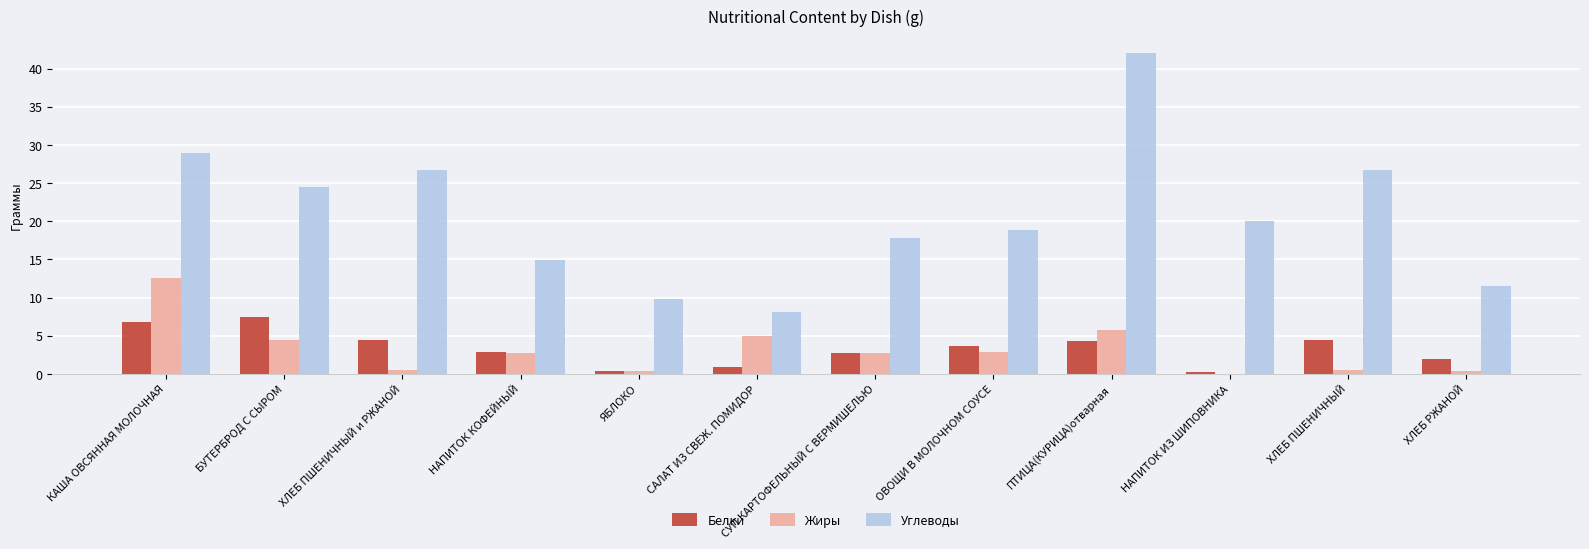

What value does the Углеводы series have at СУП КАРТОФЕЛЬНЫЙ С ВЕРМИШЕЛЬЮ?

17.8